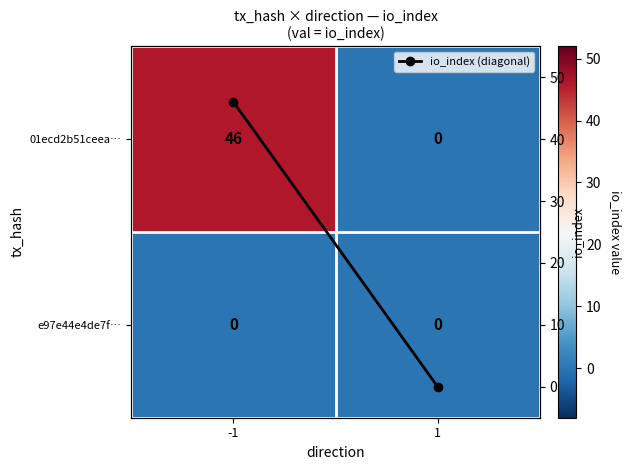

At how many categories does at least one series exceed 32?

1